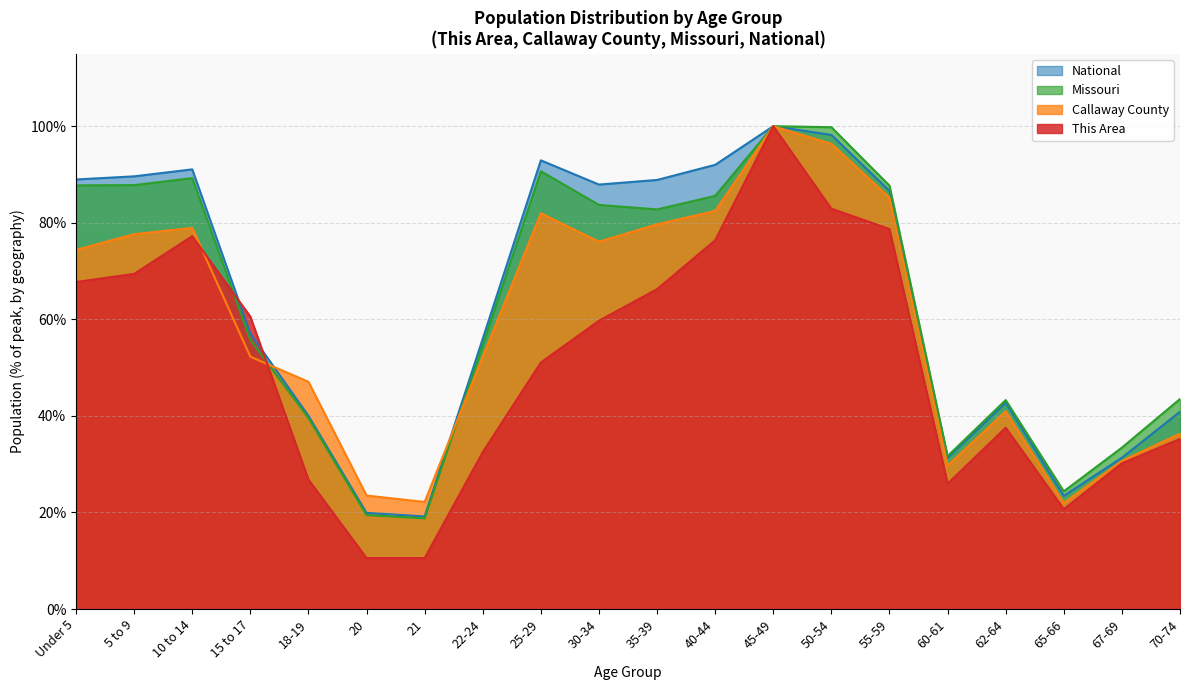

Read the Callaway County value at 40-44.

82.4